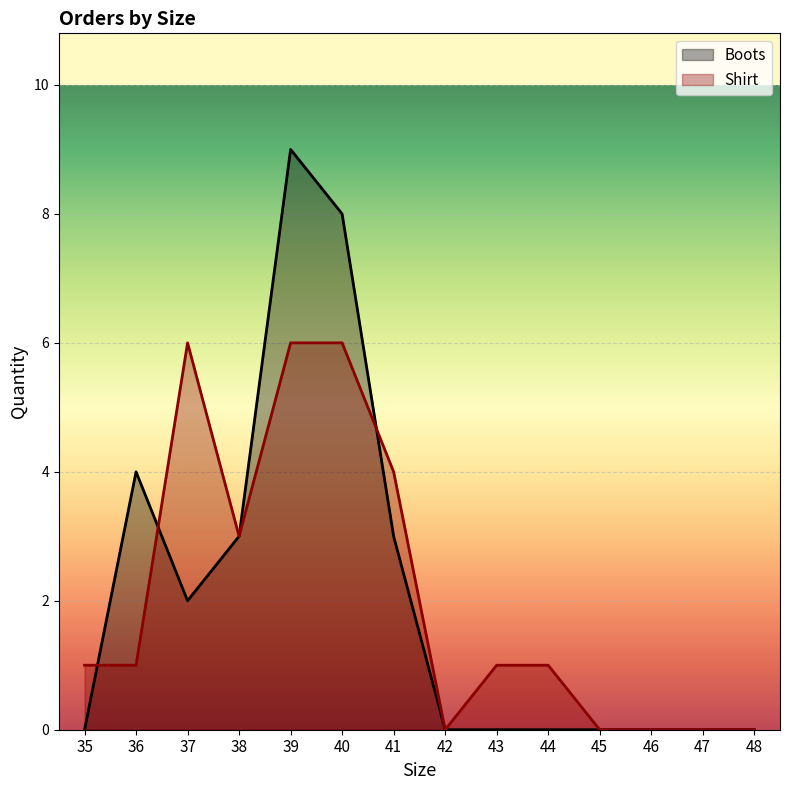

How many lines are shown in the chart?

2